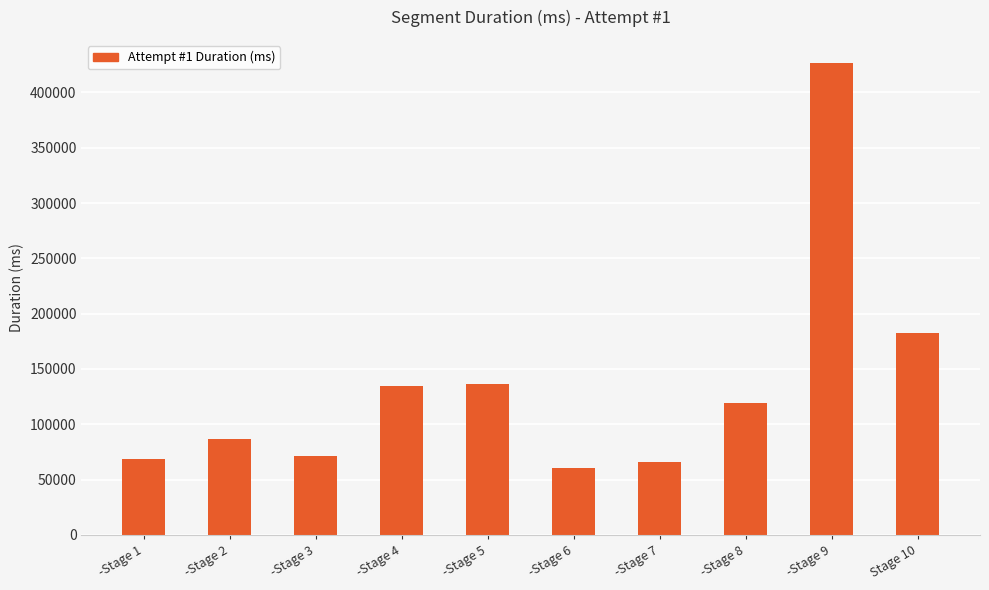

The value at -Stage 3 is 101698. True or false?

False